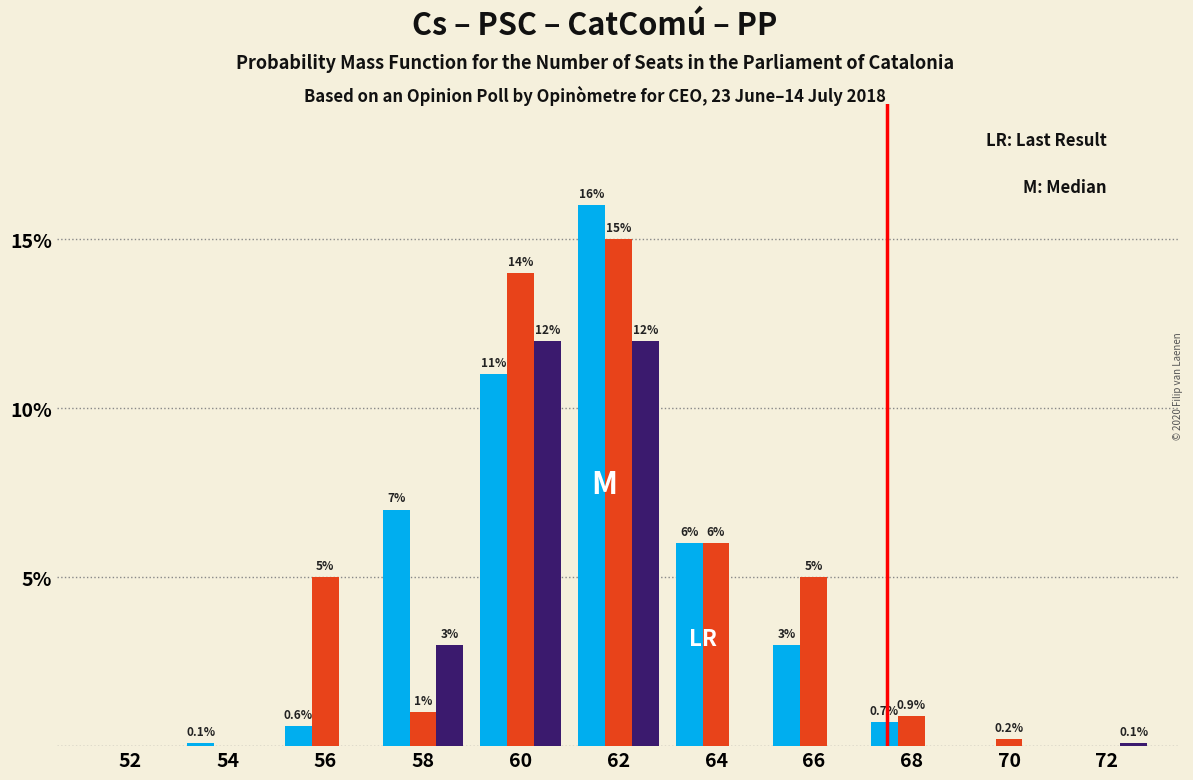

Which category has the highest value across all series?

62